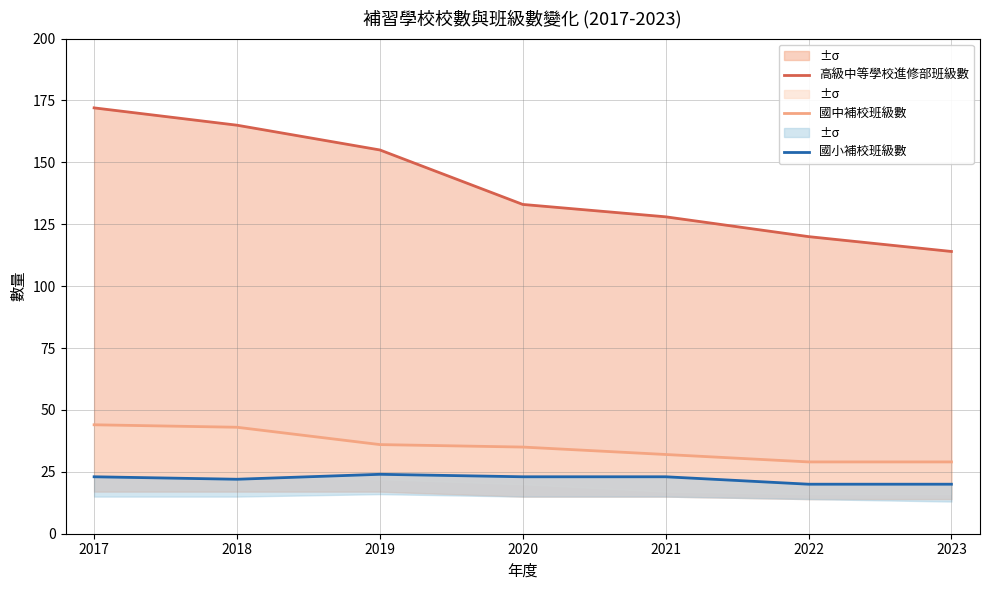

True or false: 高級中等學校進修部班級數 has more than 2 points higher than both neighbors.

False